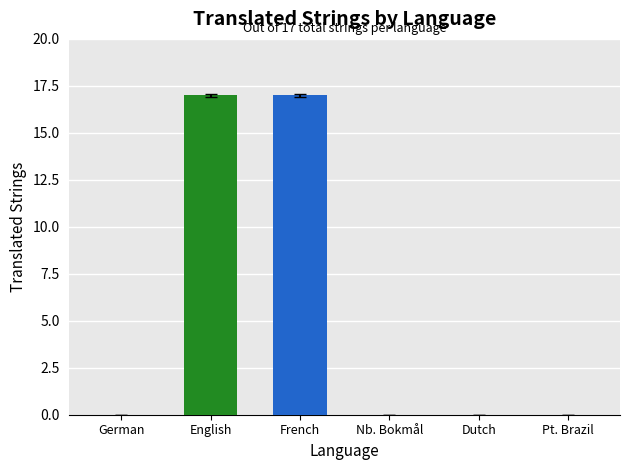

What is the maximum value shown in the chart?

17